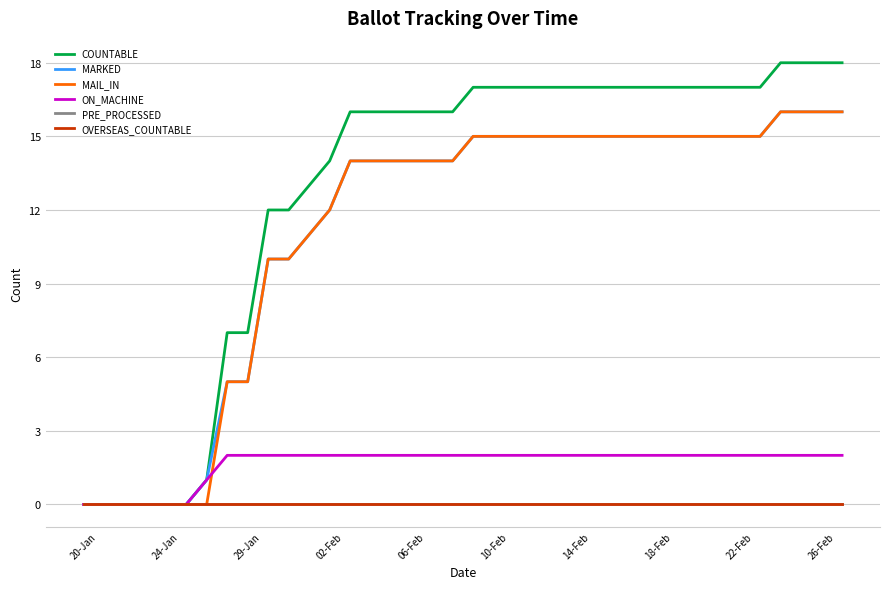

True or false: OVERSEAS_COUNTABLE and COUNTABLE cross at least once.

False